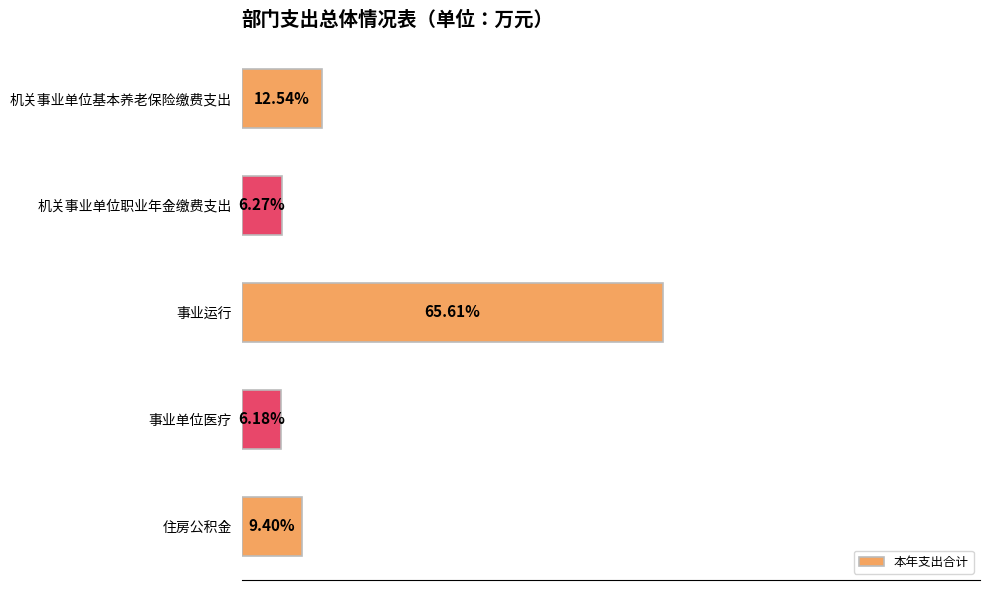

Does the chart contain any negative values?

No